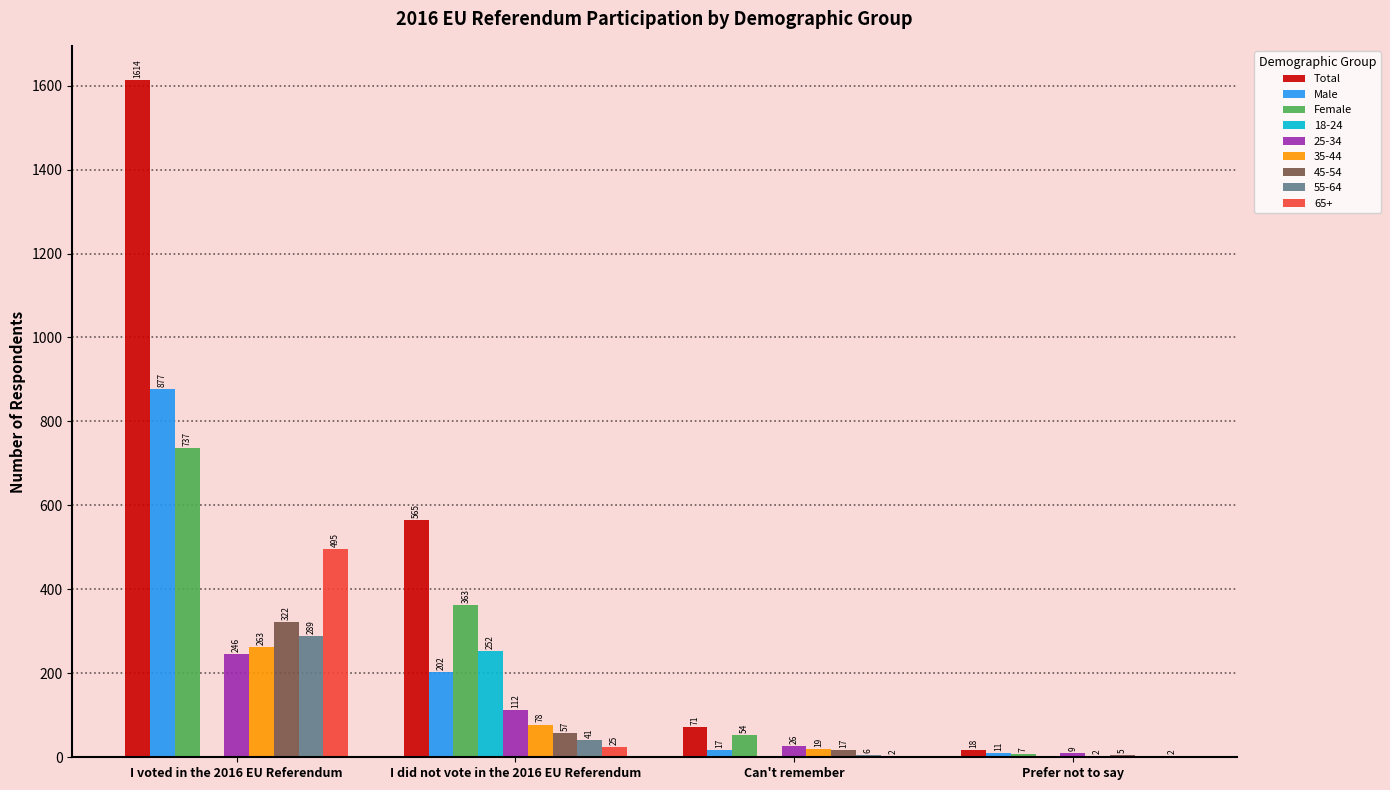

What is the sum of all Total values?

2268